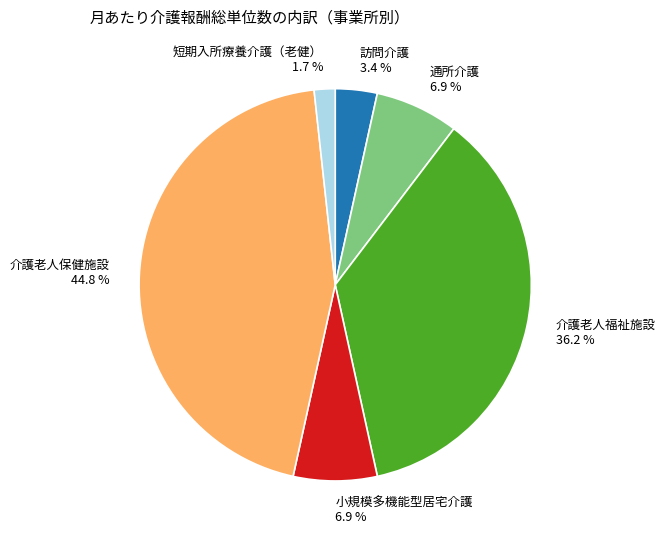

Which slice is the smallest?

短期入所療養介護（老健）